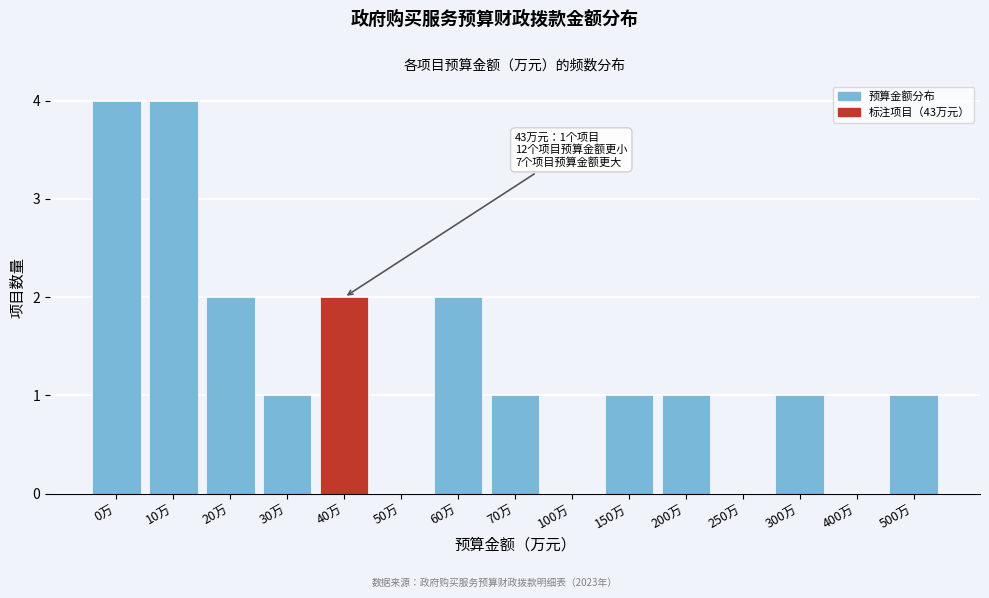

Reading left to right, extract all data points from this chart.

0万=4	10万=4	20万=2	30万=1	40万=2	50万=0	60万=2	70万=1	100万=0	150万=1	200万=1	250万=0	300万=1	400万=0	500万=1